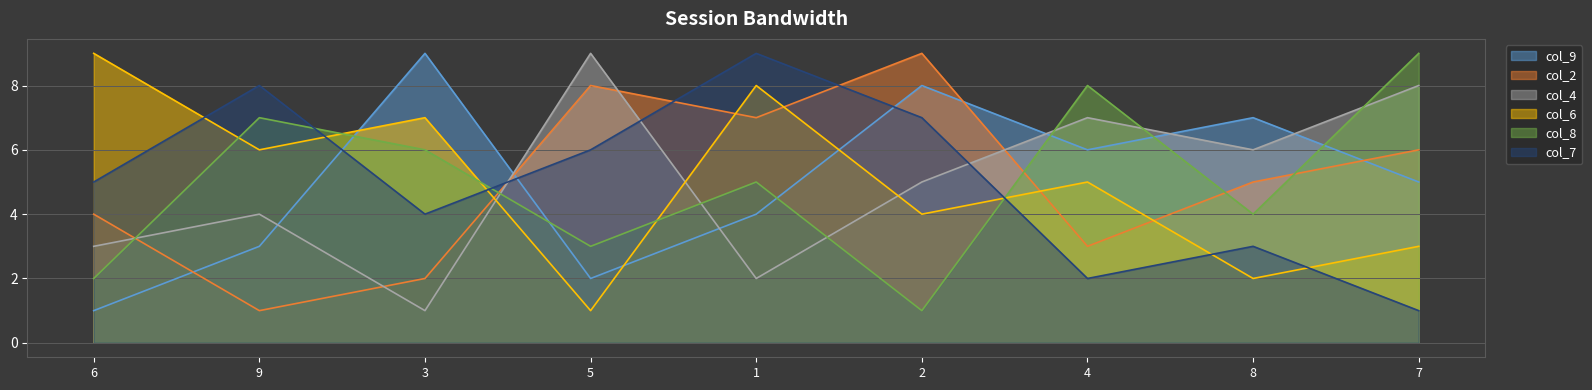

Which has a higher value, 4 or 3?

3